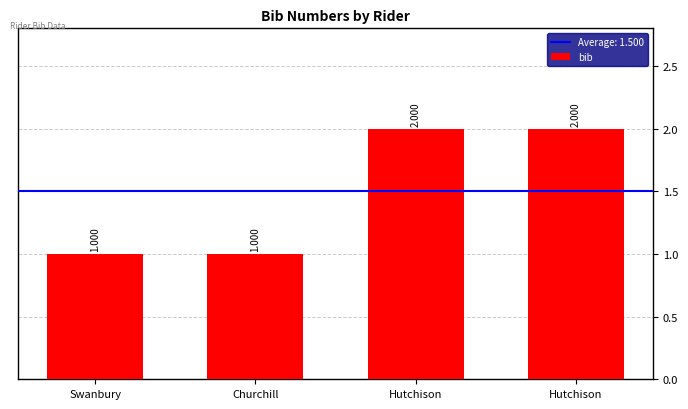

The chart shows a value of 1 at Churchill. True or false?

True